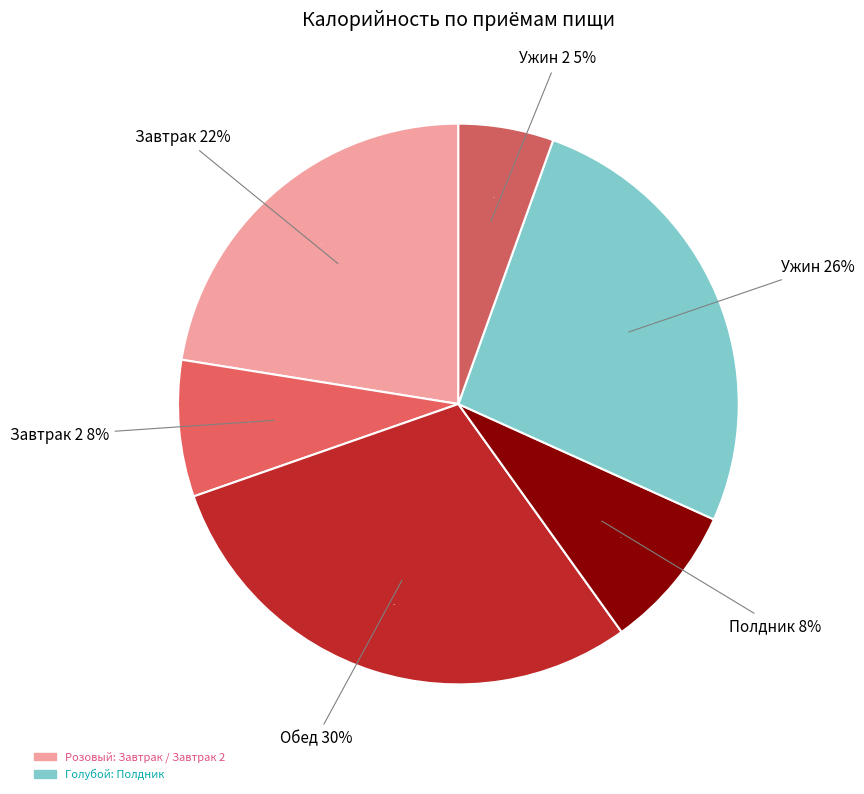

To the nearest percent, what is the combined percentage of Завтрак and Ужин 2?

28%